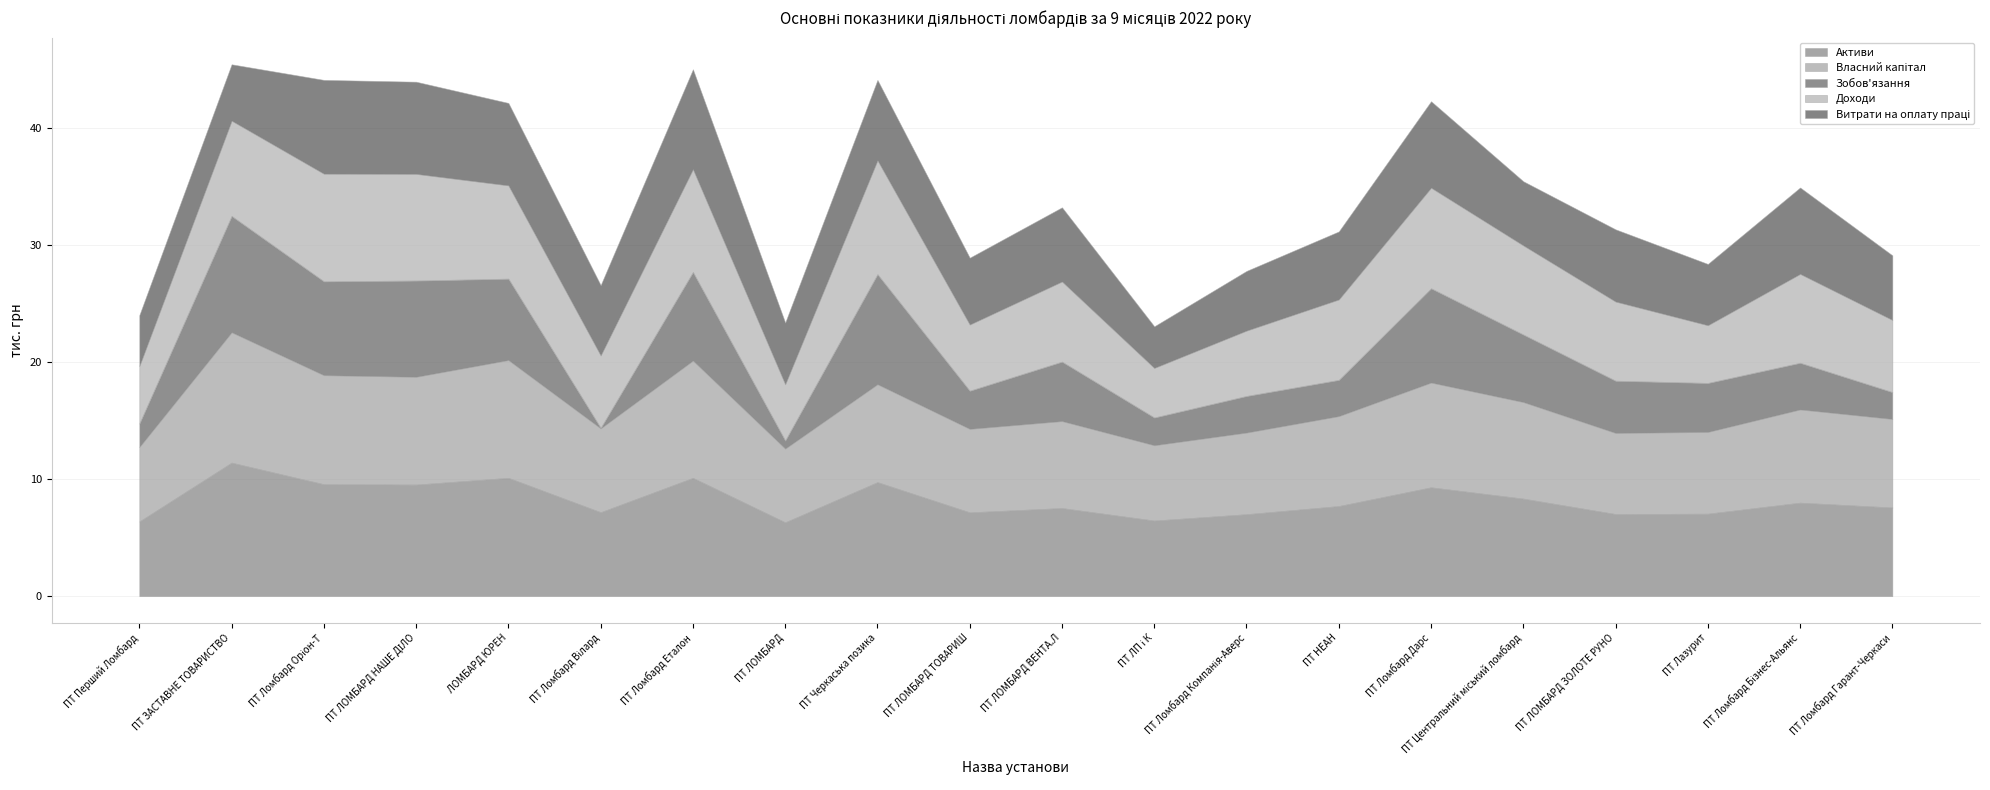

At which label does Активи reach its peak?

ПТ ЗАСТАВНЕ ТОВАРИСТВО